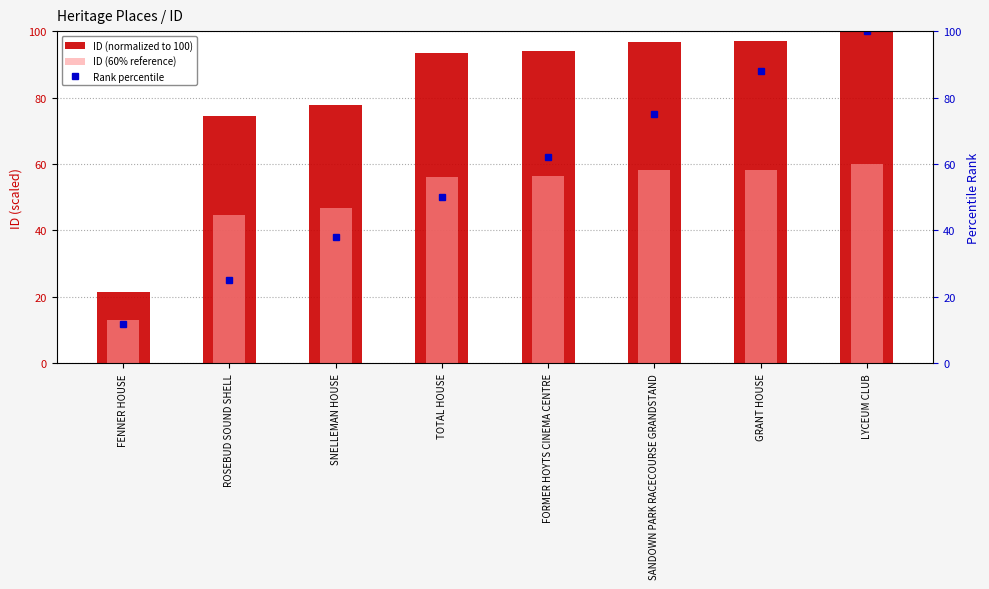

Between GRANT HOUSE and LYCEUM CLUB, which is larger?

LYCEUM CLUB